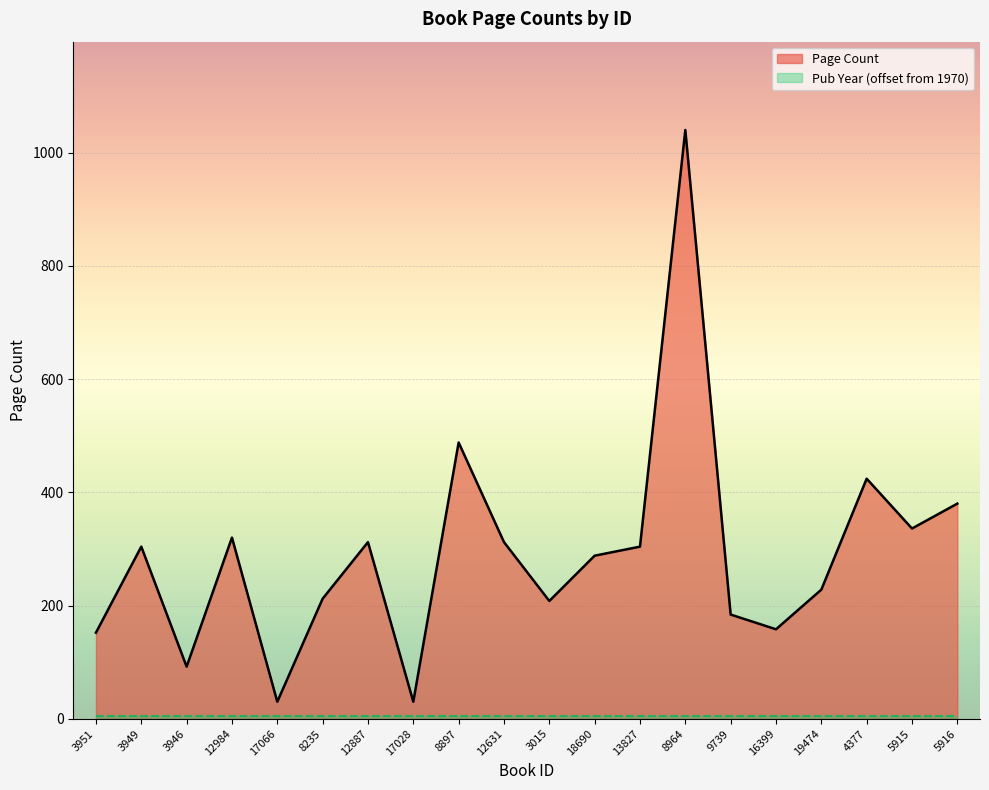

Reading left to right, what are all the values shown in this chart?

152	304	92	320	30	212	312	30	488	312	208	288	304	1040	184	158	228	424	336	380